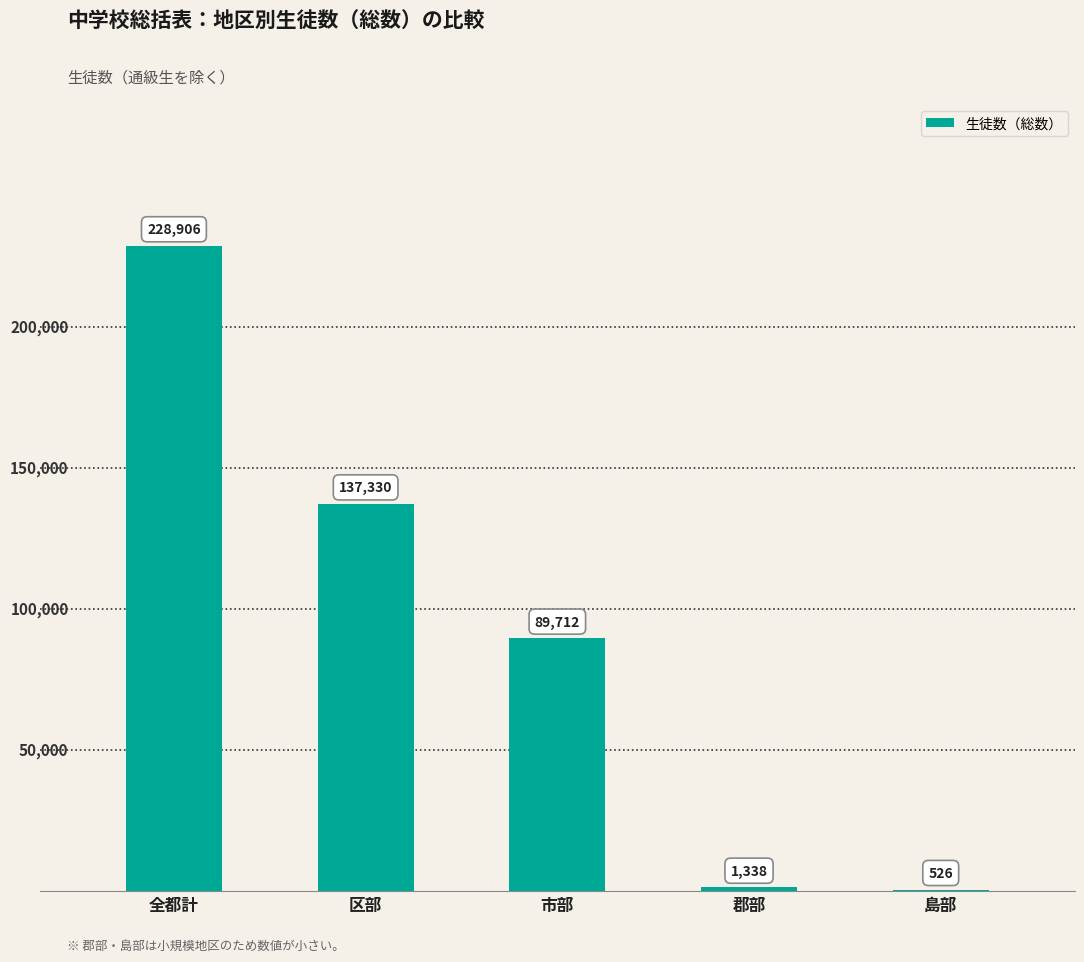

Between 区部 and 郡部, which is larger?

区部